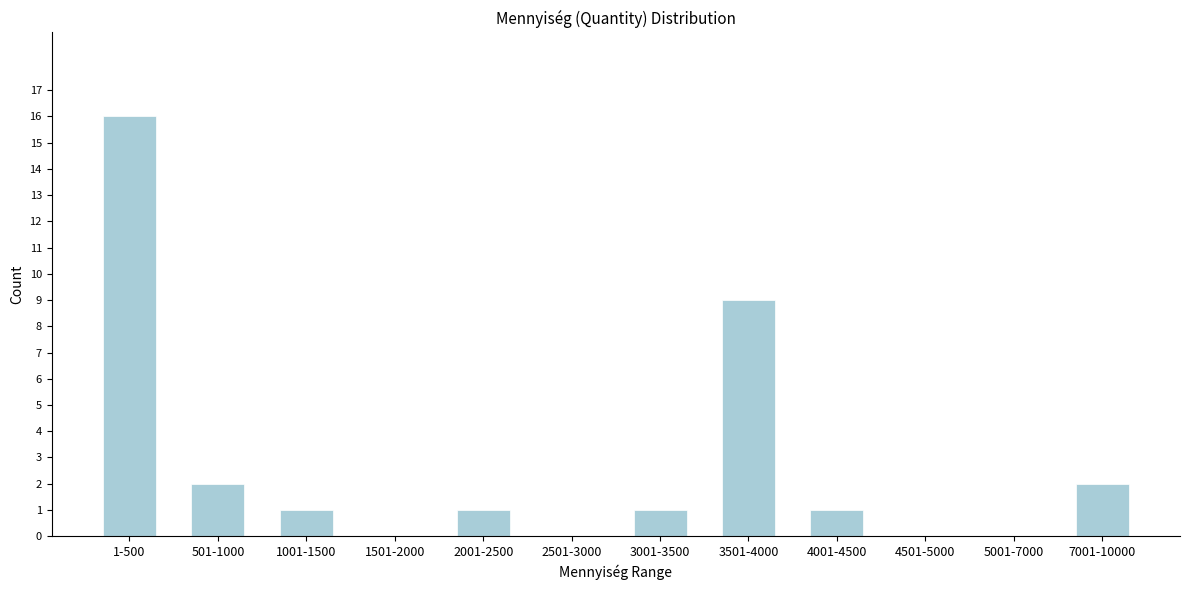

Reading right to left, what are all the values shown in this chart?

7001-10000=2	5001-7000=0	4501-5000=0	4001-4500=1	3501-4000=9	3001-3500=1	2501-3000=0	2001-2500=1	1501-2000=0	1001-1500=1	501-1000=2	1-500=16